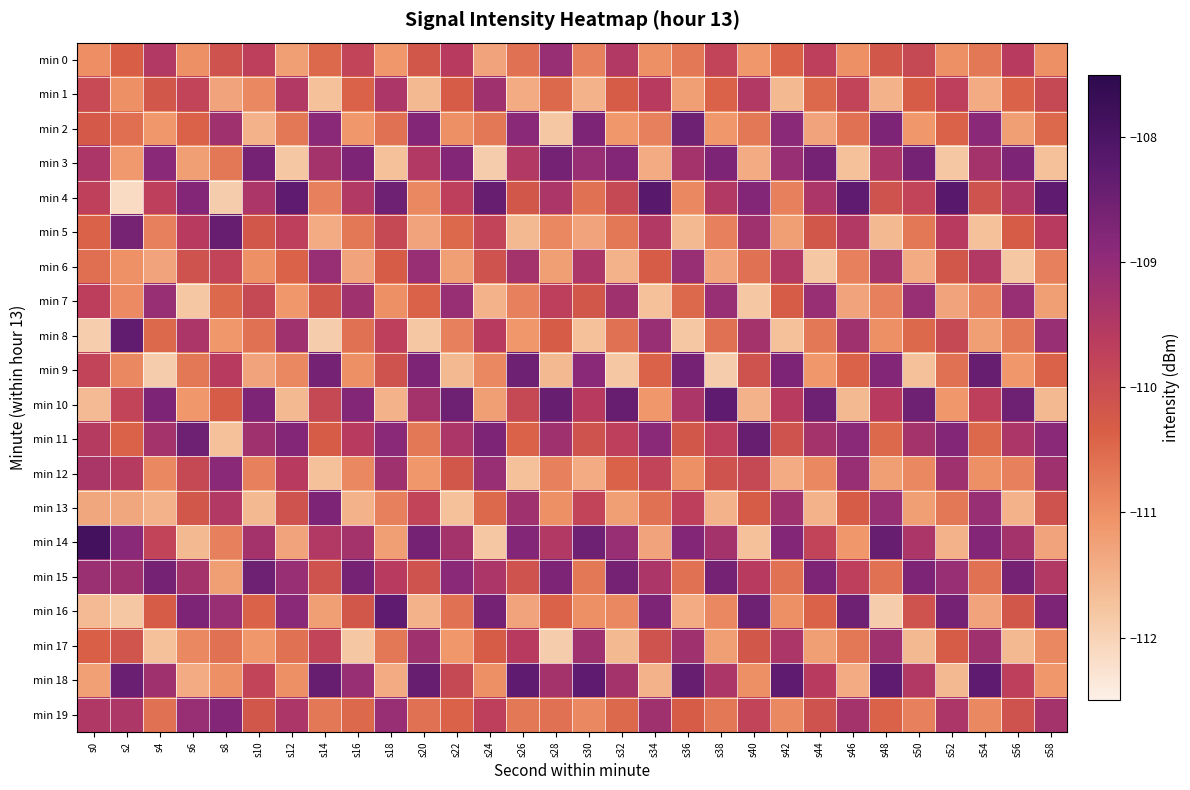

Reading left to right, extract all data points from this chart.

min 0: s0=-111.0	s2=-110.3	s4=-109.5	s6=-111.0	s8=-110.1	s10=-109.7	s12=-111.2	s14=-110.5	s16=-109.8	s18=-111.1	s20=-110.2	s22=-109.6	s24=-111.3	s26=-110.6	s28=-109.1	s30=-110.8	s32=-109.5	s34=-111.0	s36=-110.7	s38=-109.8	s40=-111.1	s42=-110.4	s44=-109.7	s46=-111.0	s48=-110.2	s50=-109.9	s52=-111.0	s54=-110.7	s56=-109.6	s58=-111.0
min 1: s0=-109.9	s2=-111.0	s4=-110.2	s6=-109.8	s8=-111.3	s10=-110.9	s12=-109.5	s14=-111.7	s16=-110.4	s18=-109.4	s20=-111.6	s22=-110.3	s24=-109.2	s26=-111.4	s28=-110.5	s30=-111.5	s32=-110.3	s34=-109.6	s36=-111.2	s38=-110.4	s40=-109.5	s42=-111.6	s44=-110.5	s46=-109.8	s48=-111.5	s50=-110.3	s52=-109.7	s54=-111.4	s56=-110.4	s58=-109.9
min 2: s0=-110.2	s2=-110.6	s4=-111.1	s6=-110.4	s8=-109.2	s10=-111.5	s12=-110.7	s14=-108.9	s16=-111.1	s18=-110.6	s20=-108.8	s22=-111.0	s24=-110.7	s26=-108.9	s28=-111.8	s30=-108.7	s32=-111.1	s34=-110.8	s36=-108.5	s38=-111.1	s40=-110.7	s42=-108.9	s44=-111.3	s46=-110.6	s48=-108.7	s50=-111.1	s52=-110.4	s54=-108.9	s56=-111.2	s58=-110.5
min 3: s0=-109.4	s2=-111.1	s4=-108.9	s6=-111.2	s8=-110.7	s10=-108.6	s12=-111.8	s14=-109.3	s16=-108.7	s18=-111.7	s20=-109.5	s22=-108.8	s24=-111.9	s26=-109.5	s28=-108.6	s30=-109.1	s32=-108.8	s34=-111.4	s36=-109.3	s38=-108.7	s40=-111.4	s42=-109.1	s44=-108.6	s46=-111.7	s48=-109.4	s50=-108.6	s52=-111.8	s54=-109.3	s56=-108.7	s58=-111.7
min 4: s0=-109.7	s2=-112.1	s4=-109.7	s6=-108.8	s8=-111.9	s10=-109.4	s12=-108.3	s14=-110.8	s16=-109.5	s18=-108.5	s20=-110.9	s22=-109.7	s24=-108.4	s26=-110.2	s28=-109.4	s30=-110.6	s32=-109.9	s34=-108.2	s36=-110.9	s38=-109.5	s40=-108.8	s42=-110.8	s44=-109.4	s46=-108.3	s48=-110.1	s50=-109.8	s52=-108.2	s54=-110.1	s56=-109.5	s58=-108.3
min 5: s0=-110.4	s2=-108.6	s4=-110.8	s6=-109.6	s8=-108.4	s10=-110.2	s12=-109.7	s14=-111.4	s16=-110.7	s18=-109.9	s20=-111.3	s22=-110.5	s24=-109.8	s26=-111.6	s28=-110.9	s30=-111.3	s32=-110.7	s34=-109.5	s36=-111.6	s38=-110.8	s40=-109.2	s42=-111.2	s44=-110.2	s46=-109.5	s48=-111.6	s50=-110.7	s52=-109.6	s54=-111.7	s56=-110.3	s58=-109.6
min 6: s0=-110.6	s2=-111.0	s4=-111.3	s6=-110.1	s8=-109.8	s10=-111.0	s12=-110.4	s14=-109.1	s16=-111.3	s18=-110.3	s20=-109.1	s22=-111.2	s24=-110.1	s26=-109.3	s28=-111.2	s30=-109.4	s32=-111.5	s34=-110.3	s36=-109.1	s38=-111.3	s40=-110.6	s42=-109.5	s44=-111.8	s46=-110.8	s48=-109.3	s50=-111.4	s52=-110.2	s54=-109.5	s56=-111.8	s58=-110.8
min 7: s0=-109.7	s2=-111.0	s4=-109.1	s6=-111.8	s8=-110.5	s10=-109.9	s12=-111.1	s14=-110.2	s16=-109.2	s18=-111.0	s20=-110.4	s22=-109.1	s24=-111.5	s26=-110.8	s28=-109.7	s30=-110.2	s32=-109.2	s34=-111.7	s36=-110.5	s38=-109.1	s40=-111.8	s42=-110.3	s44=-109.1	s46=-111.3	s48=-110.8	s50=-109.1	s52=-111.3	s54=-110.8	s56=-109.1	s58=-111.2
min 8: s0=-111.9	s2=-108.3	s4=-110.5	s6=-109.4	s8=-111.1	s10=-110.6	s12=-109.2	s14=-111.9	s16=-110.6	s18=-109.7	s20=-111.8	s22=-110.8	s24=-109.6	s26=-111.1	s28=-110.3	s30=-111.7	s32=-110.6	s34=-109.1	s36=-111.8	s38=-110.6	s40=-109.3	s42=-111.7	s44=-110.7	s46=-109.2	s48=-111.0	s50=-110.5	s52=-109.9	s54=-111.2	s56=-110.7	s58=-109.1
min 9: s0=-109.8	s2=-110.9	s4=-111.9	s6=-110.7	s8=-109.6	s10=-111.3	s12=-110.9	s14=-108.6	s16=-111.0	s18=-110.1	s20=-108.7	s22=-111.6	s24=-110.9	s26=-108.5	s28=-111.6	s30=-108.9	s32=-111.8	s34=-110.4	s36=-108.6	s38=-111.9	s40=-110.1	s42=-108.7	s44=-111.1	s46=-110.4	s48=-108.8	s50=-111.7	s52=-110.6	s54=-108.4	s56=-111.1	s58=-110.4
min 10: s0=-111.6	s2=-109.8	s4=-108.7	s6=-111.1	s8=-110.3	s10=-108.7	s12=-111.6	s14=-109.9	s16=-108.8	s18=-111.5	s20=-109.3	s22=-108.5	s24=-111.2	s26=-109.9	s28=-108.4	s30=-109.6	s32=-108.4	s34=-111.1	s36=-109.4	s38=-108.3	s40=-111.5	s42=-109.6	s44=-108.5	s46=-111.6	s48=-109.6	s50=-108.5	s52=-111.1	s54=-109.7	s56=-108.5	s58=-111.6
min 11: s0=-109.6	s2=-110.4	s4=-109.3	s6=-108.5	s8=-111.7	s10=-109.2	s12=-108.8	s14=-110.3	s16=-109.6	s18=-108.9	s20=-110.7	s22=-109.4	s24=-108.7	s26=-110.4	s28=-109.2	s30=-110.1	s32=-109.7	s34=-108.9	s36=-110.2	s38=-109.7	s40=-108.4	s42=-110.1	s44=-109.3	s46=-108.9	s48=-110.5	s50=-109.3	s52=-108.8	s54=-110.5	s56=-109.4	s58=-108.9
min 12: s0=-109.4	s2=-109.6	s4=-110.9	s6=-109.9	s8=-108.9	s10=-110.8	s12=-109.6	s14=-111.7	s16=-110.9	s18=-109.2	s20=-111.1	s22=-110.2	s24=-109.1	s26=-111.7	s28=-110.8	s30=-111.4	s32=-110.4	s34=-109.8	s36=-111.0	s38=-110.1	s40=-109.9	s42=-111.4	s44=-110.9	s46=-109.1	s48=-111.2	s50=-110.9	s52=-109.2	s54=-111.0	s56=-110.8	s58=-109.2
min 13: s0=-111.3	s2=-111.3	s4=-111.5	s6=-110.2	s8=-109.5	s10=-111.6	s12=-110.1	s14=-108.7	s16=-111.5	s18=-110.8	s20=-109.8	s22=-111.7	s24=-110.5	s26=-109.2	s28=-111.0	s30=-109.8	s32=-111.2	s34=-110.6	s36=-109.7	s38=-111.5	s40=-110.3	s42=-109.2	s44=-111.5	s46=-110.3	s48=-109.1	s50=-111.2	s52=-110.7	s54=-109.1	s56=-111.5	s58=-110.1
min 14: s0=-107.9	s2=-108.9	s4=-109.8	s6=-111.6	s8=-110.8	s10=-109.3	s12=-111.3	s14=-109.5	s16=-109.3	s18=-111.2	s20=-108.6	s22=-109.3	s24=-111.8	s26=-108.8	s28=-109.5	s30=-108.5	s32=-109.1	s34=-111.3	s36=-108.8	s38=-109.3	s40=-111.7	s42=-108.8	s44=-109.8	s46=-111.1	s48=-108.4	s50=-109.4	s52=-111.5	s54=-108.8	s56=-109.3	s58=-111.3
min 15: s0=-109.1	s2=-109.2	s4=-108.6	s6=-109.3	s8=-111.2	s10=-108.5	s12=-109.1	s14=-110.1	s16=-108.6	s18=-109.6	s20=-110.1	s22=-108.9	s24=-109.4	s26=-110.1	s28=-108.7	s30=-110.7	s32=-108.6	s34=-109.4	s36=-110.6	s38=-108.6	s40=-109.6	s42=-110.6	s44=-108.7	s46=-109.7	s48=-110.6	s50=-108.7	s52=-109.1	s54=-110.6	s56=-108.6	s58=-109.5
min 16: s0=-111.6	s2=-111.8	s4=-110.3	s6=-108.7	s8=-109.1	s10=-110.4	s12=-108.9	s14=-111.2	s16=-110.2	s18=-108.3	s20=-111.5	s22=-110.6	s24=-108.6	s26=-111.3	s28=-110.4	s30=-111.0	s32=-110.9	s34=-108.7	s36=-111.4	s38=-110.9	s40=-108.5	s42=-111.0	s44=-110.4	s46=-108.5	s48=-111.9	s50=-110.1	s52=-108.6	s54=-111.3	s56=-110.2	s58=-108.7
min 17: s0=-110.4	s2=-110.1	s4=-111.7	s6=-110.9	s8=-110.6	s10=-111.1	s12=-110.6	s14=-109.8	s16=-111.8	s18=-110.7	s20=-109.2	s22=-111.1	s24=-110.3	s26=-109.6	s28=-111.9	s30=-109.2	s32=-111.6	s34=-110.1	s36=-109.2	s38=-111.2	s40=-110.2	s42=-109.4	s44=-111.2	s46=-110.7	s48=-109.2	s50=-111.6	s52=-110.3	s54=-109.2	s56=-111.6	s58=-110.9
min 18: s0=-111.2	s2=-108.5	s4=-109.2	s6=-111.4	s8=-111.0	s10=-109.8	s12=-111.0	s14=-108.4	s16=-109.1	s18=-111.4	s20=-108.4	s22=-109.9	s24=-111.0	s26=-108.3	s28=-109.3	s30=-108.3	s32=-109.3	s34=-111.5	s36=-108.4	s38=-109.4	s40=-111.0	s42=-108.3	s44=-109.6	s46=-111.4	s48=-108.3	s50=-109.5	s52=-111.6	s54=-108.3	s56=-109.7	s58=-111.1
min 19: s0=-109.5	s2=-109.4	s4=-110.6	s6=-109.1	s8=-108.8	s10=-110.2	s12=-109.4	s14=-110.7	s16=-110.5	s18=-109.1	s20=-110.6	s22=-110.4	s24=-109.7	s26=-110.7	s28=-110.6	s30=-110.9	s32=-110.5	s34=-109.2	s36=-110.3	s38=-110.7	s40=-109.8	s42=-110.9	s44=-110.1	s46=-109.3	s48=-110.4	s50=-110.8	s52=-109.4	s54=-110.9	s56=-110.1	s58=-109.3